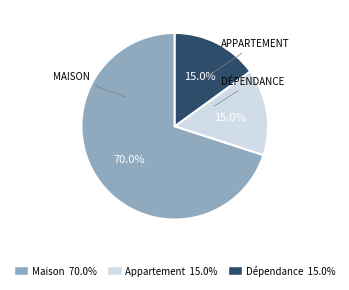

The Maison slice represents 70% of the pie. True or false?

True